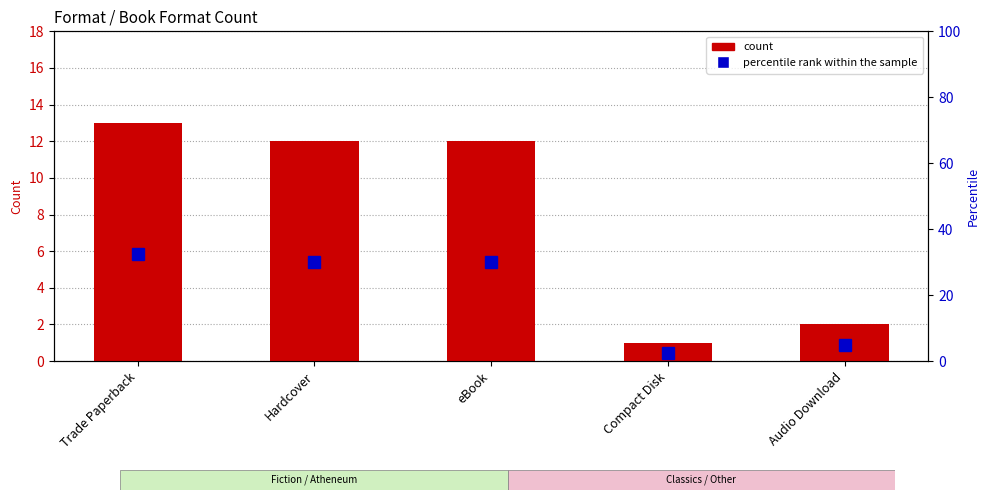

What is the maximum value shown in the chart?

32.5